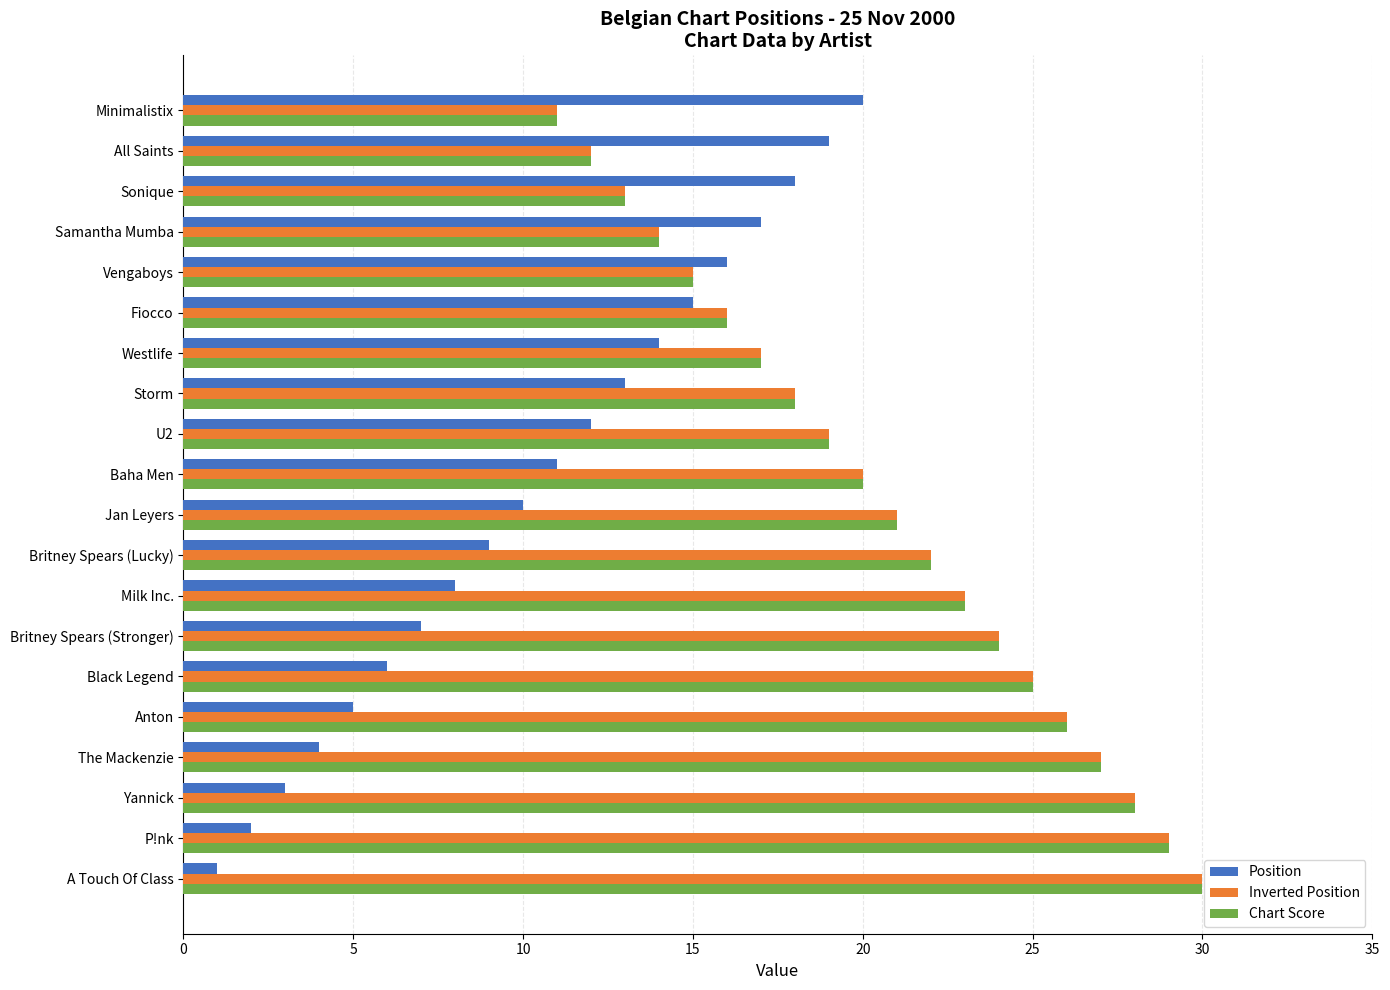

What is the difference between the highest and lowest values at Britney Spears (Lucky)?

13